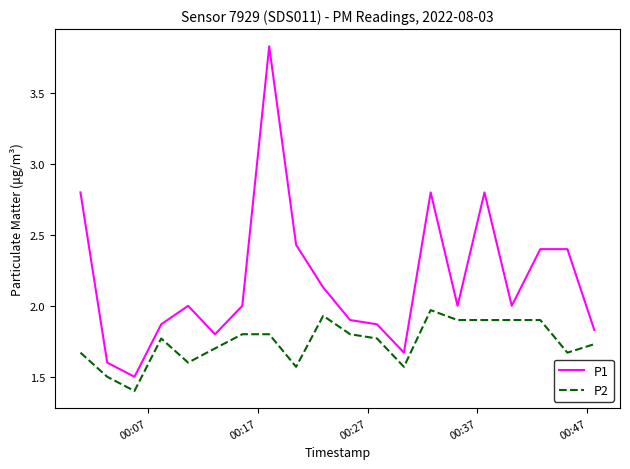

True or false: P2 and P1 intersect in this chart.

False